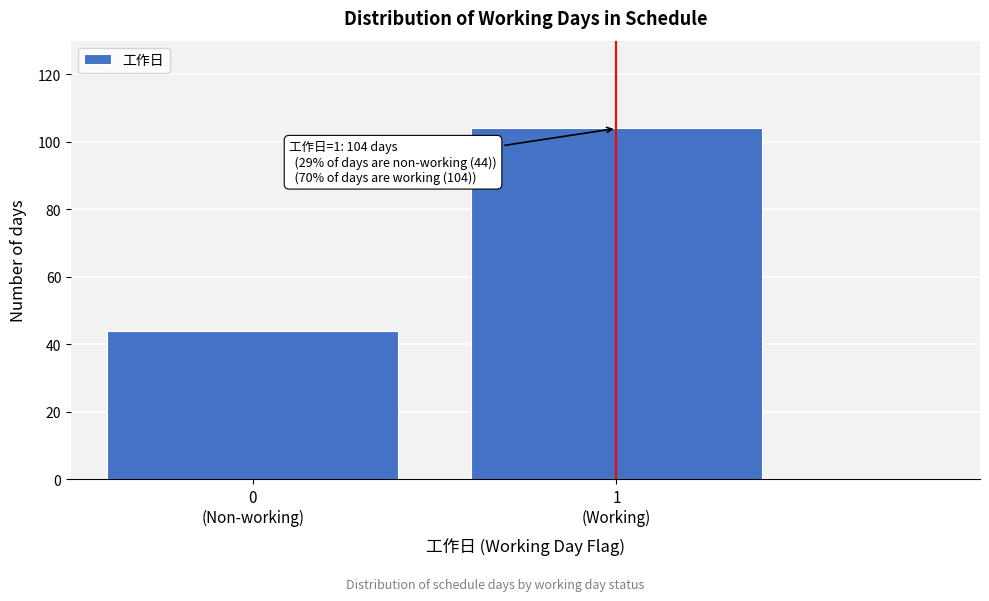

Reading right to left, list all the values displayed in this chart.

104	44